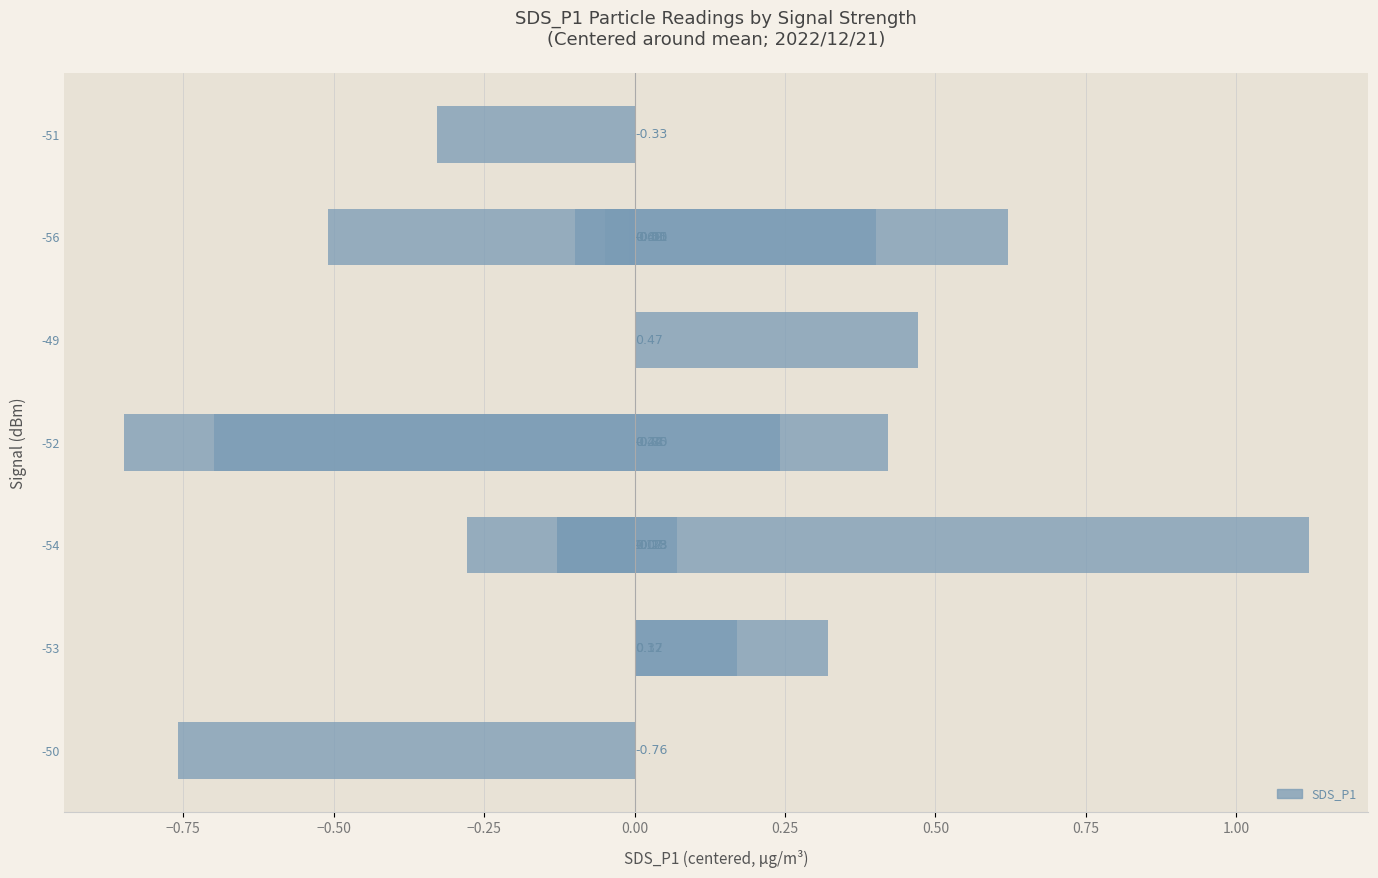

The chart shows a value of 0.5 at 18. True or false?

False